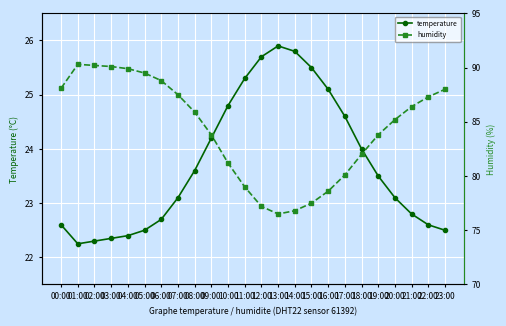

What position from the right is 01:00?

23